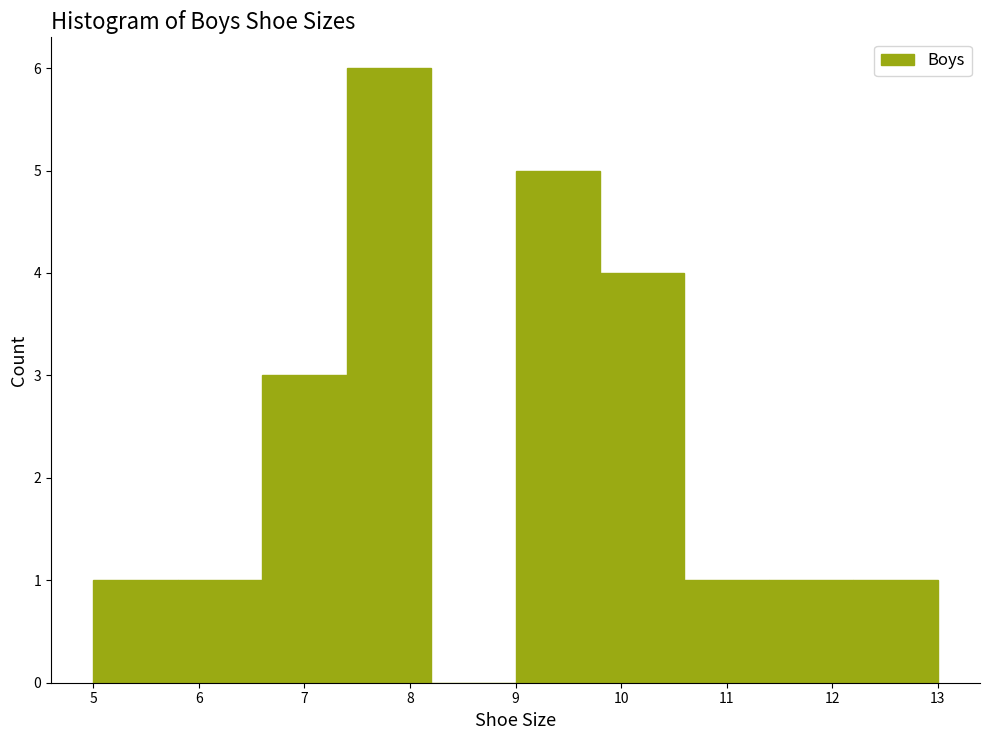

Reading left to right, list every bar in this chart as the range it spans on the x-axis followed by its height. The values are not printed on the chart, so give them approximately, as read against the axis.

5.0 to 5.8: 1
5.8 to 6.6: 1
6.6 to 7.4: 3
7.4 to 8.2: 6
8.2 to 9.0: 0
9.0 to 9.8: 5
9.8 to 10.6: 4
10.6 to 11.4: 1
11.4 to 12.2: 1
12.2 to 13.0: 1